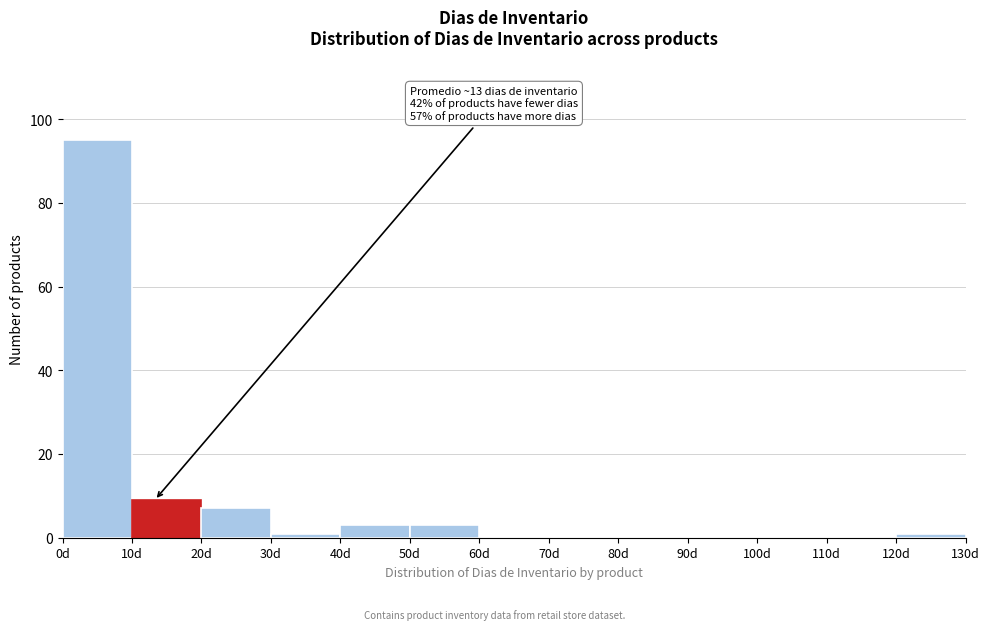

Which range on the x-axis has the tallest bar?

0 to 10